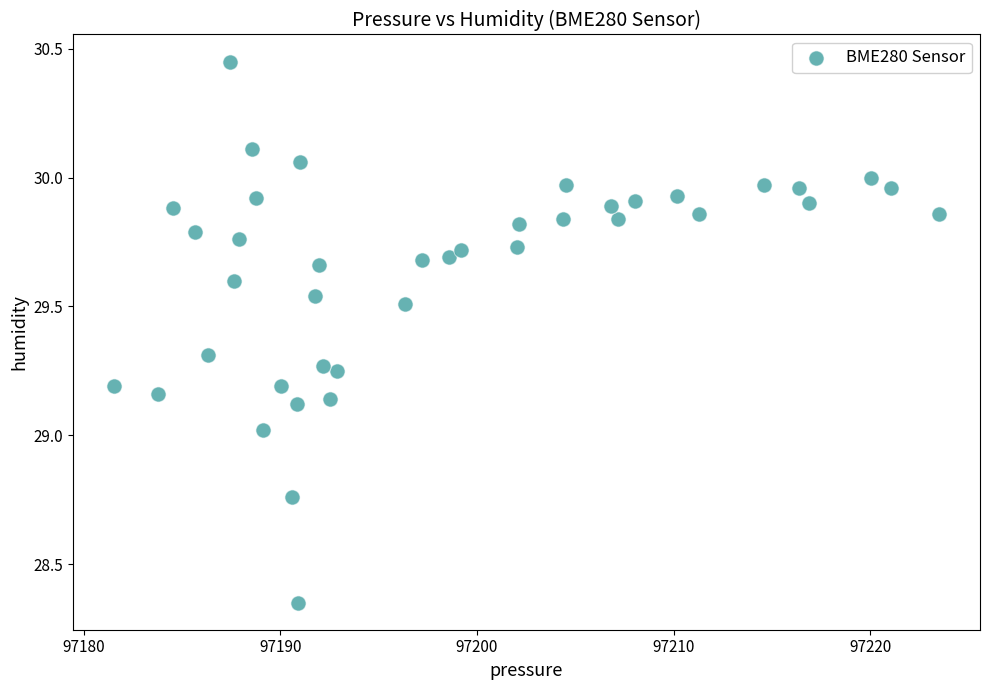

What is the range of X values (max minus min)?

41.9